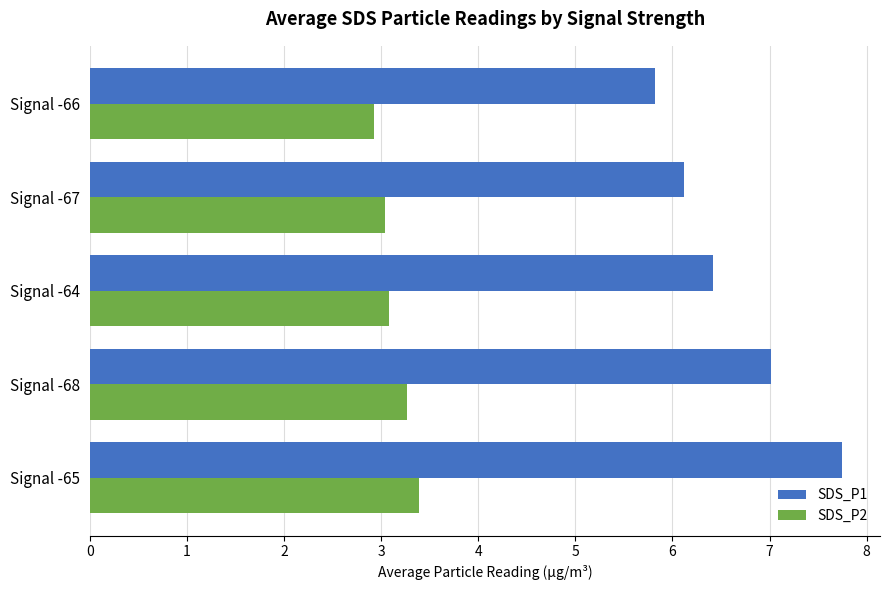

What is the difference between the highest and lowest values at Signal -65?

4.4